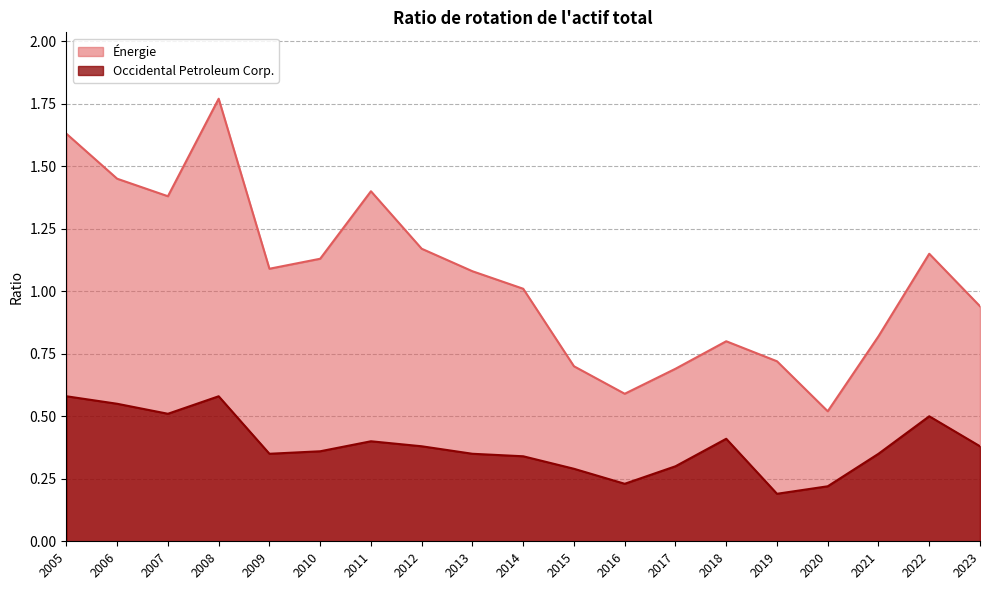

How many lines are shown in the chart?

2